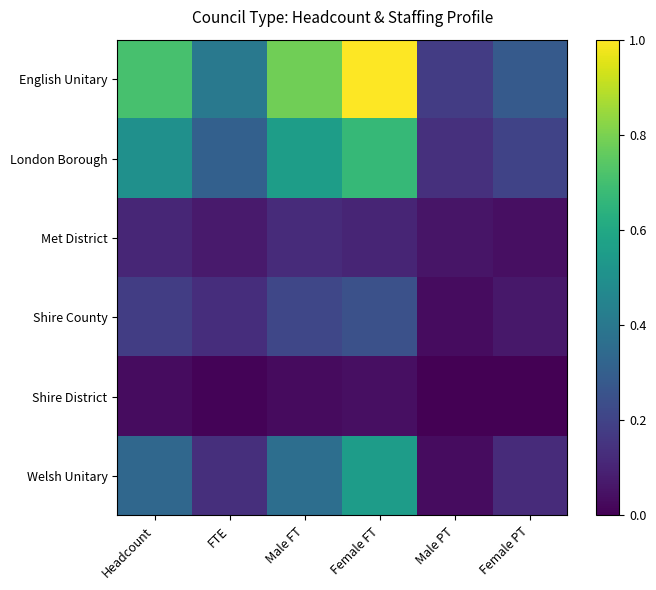

How many categories are shown in the chart?

6